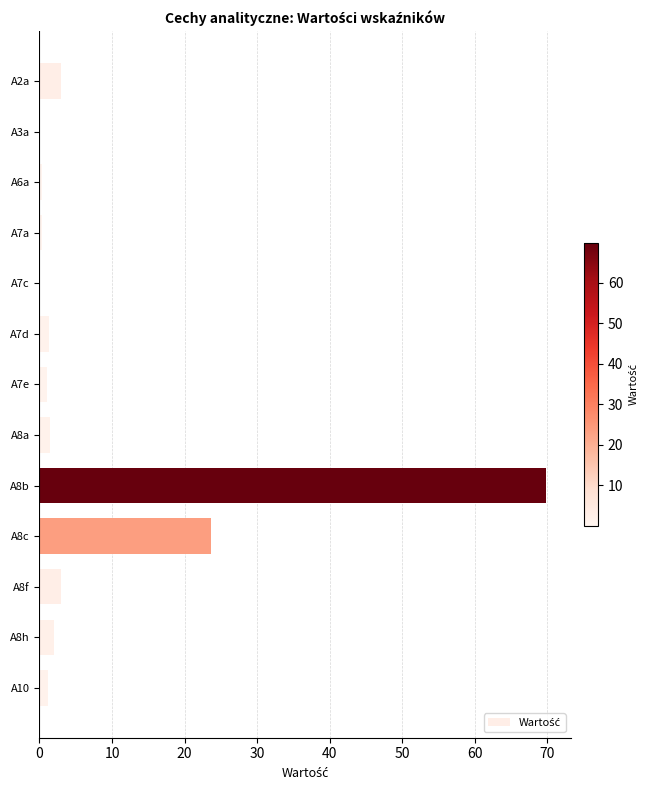

What is the sum of all values?

107.3